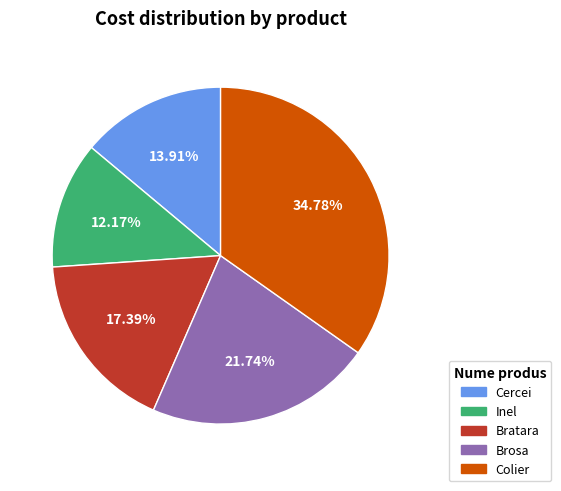

To the nearest percent, what portion does Bratara represent?

17%